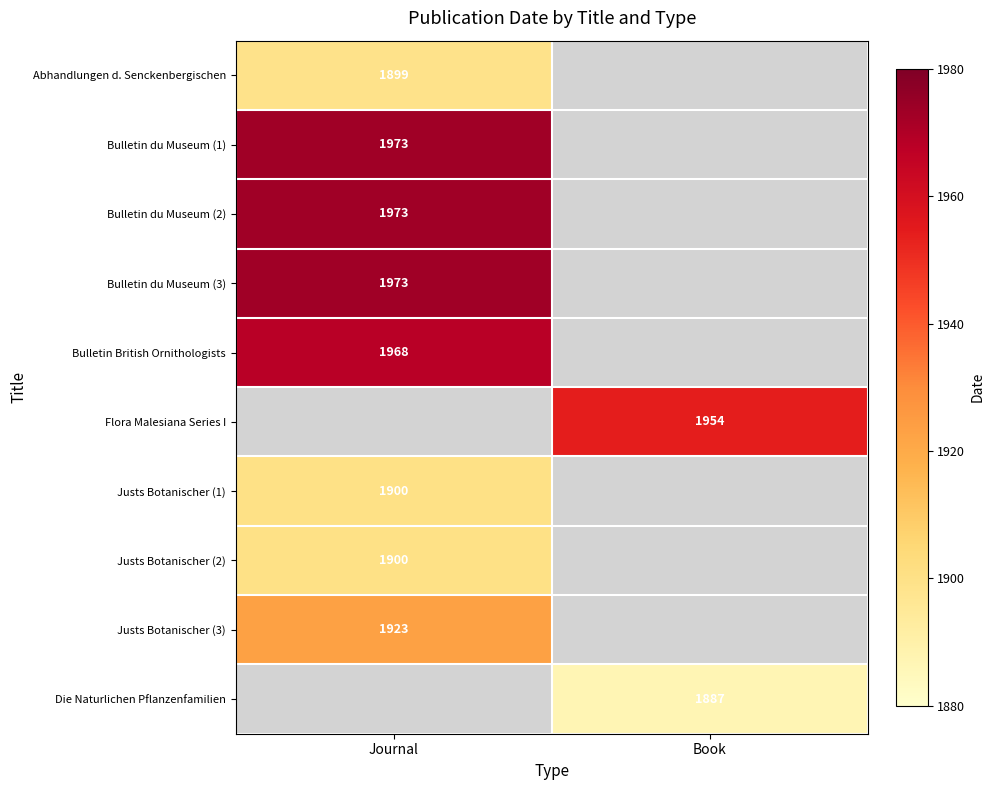

The Die Naturlichen Pflanzenfamilien series shows 1284 at Book. True or false?

False